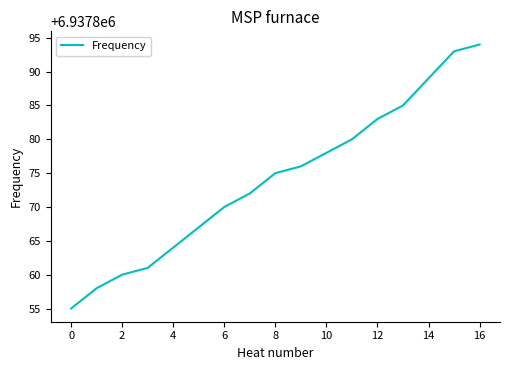

What is the difference between the maximum and minimum values?

39